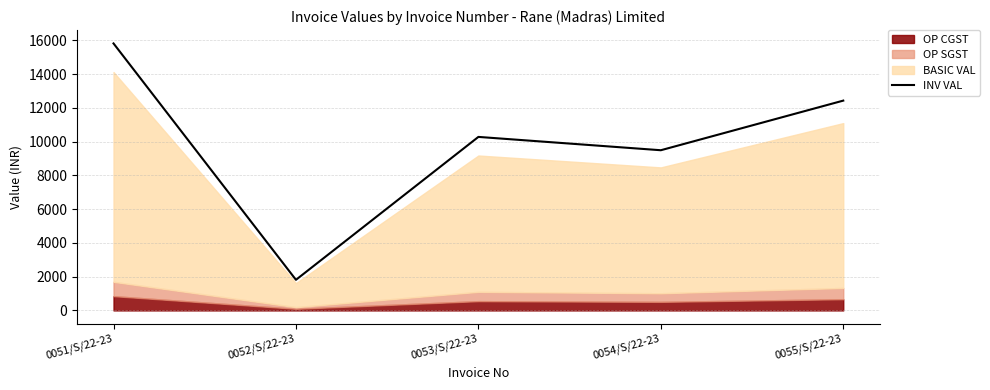

Rank the categories by INV VAL value from lowest to highest.

0052/S/22-23, 0054/S/22-23, 0053/S/22-23, 0055/S/22-23, 0051/S/22-23